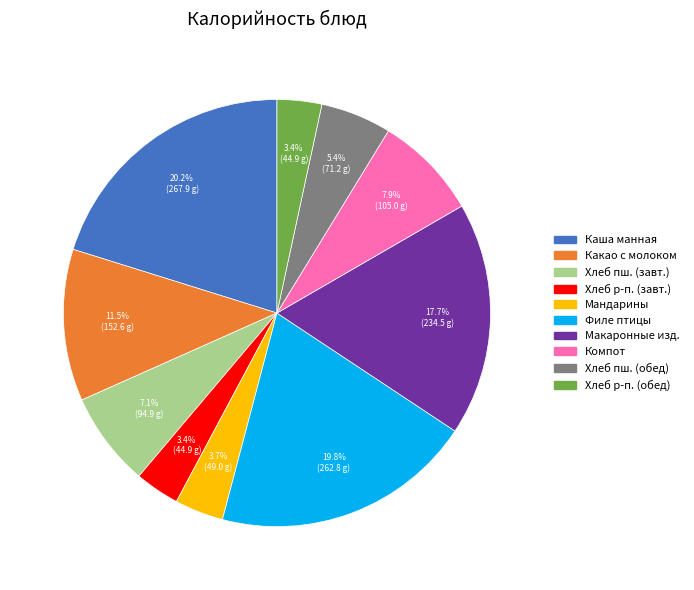

Does any single category account for the majority?

No